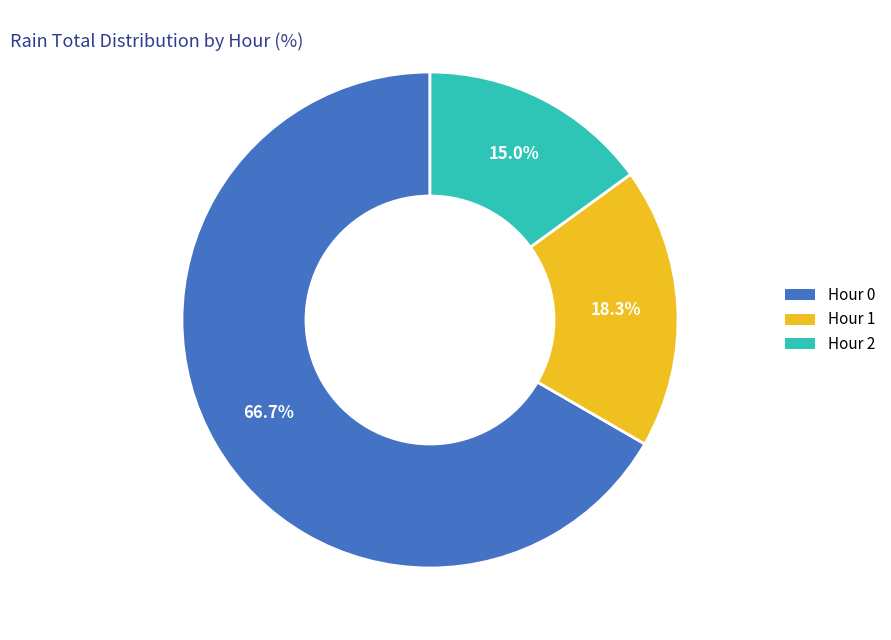

Which category accounts for the majority?

Hour 0